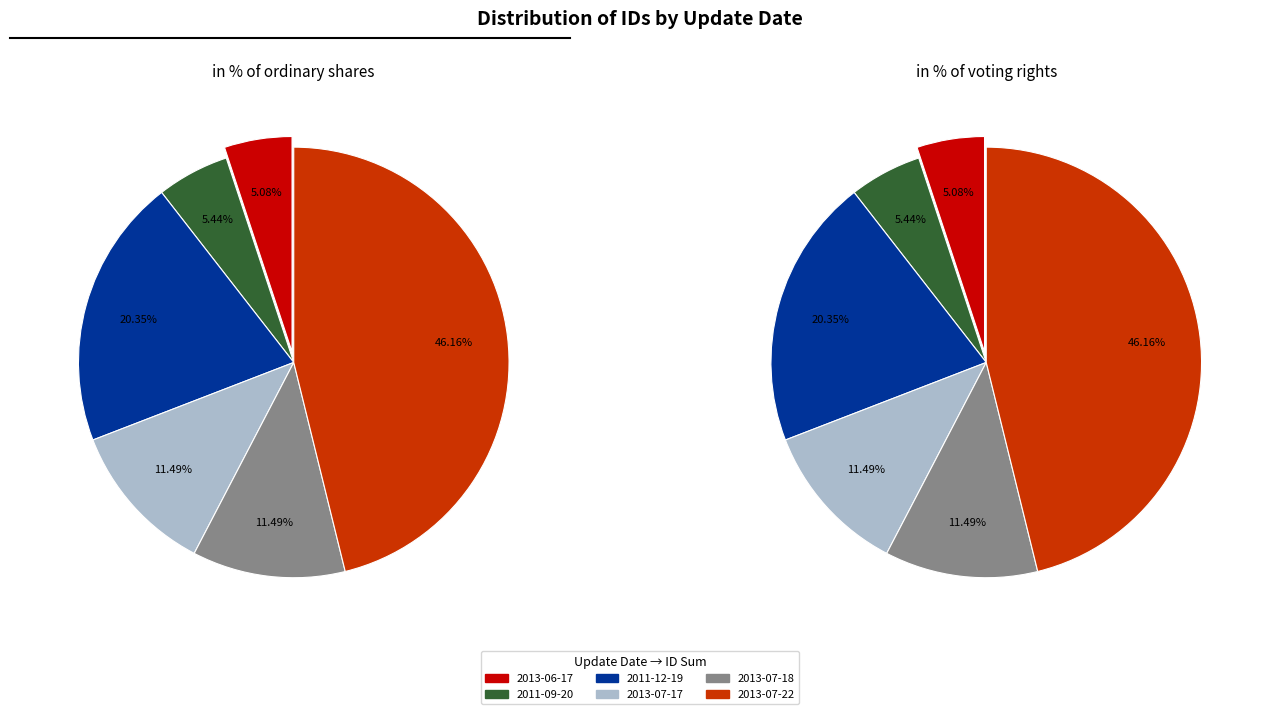

Is the sum of 2011-12-19 and 2013-07-17 greater than half?

No